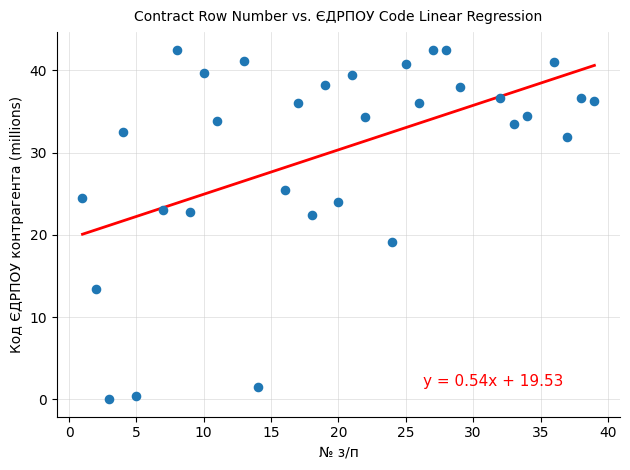

What is the range of X values (max minus min)?

38.0